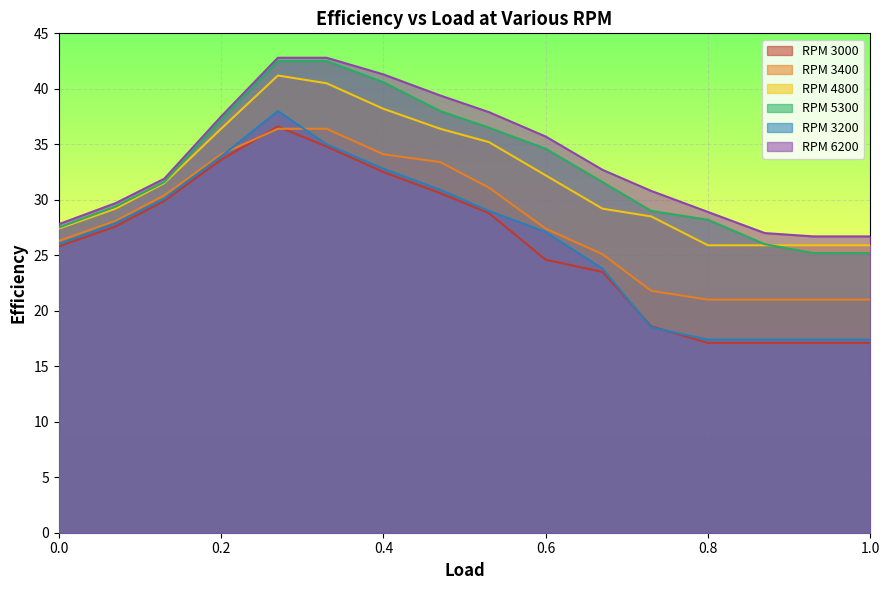

What is the total value across all series at 1.0?

133.3